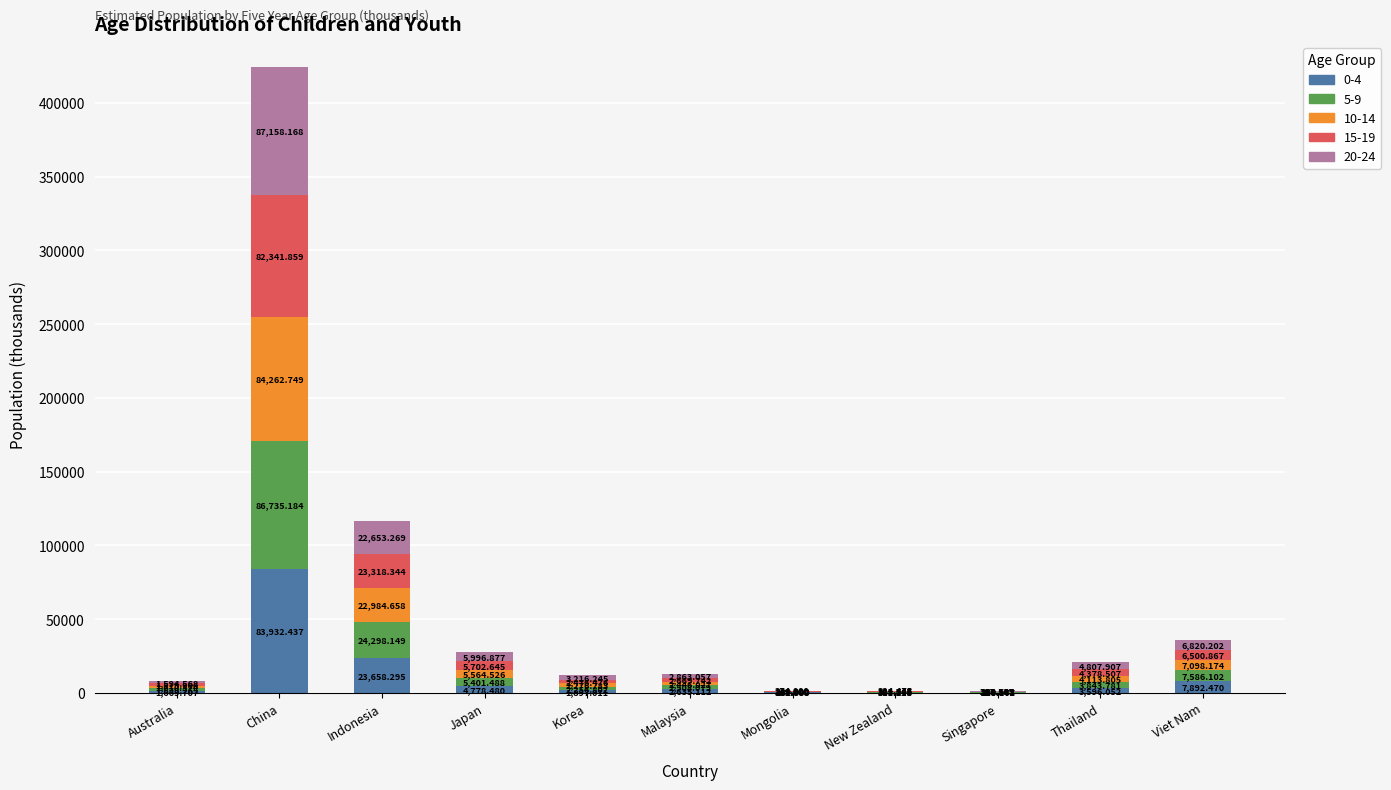

Are the bars horizontal?

No